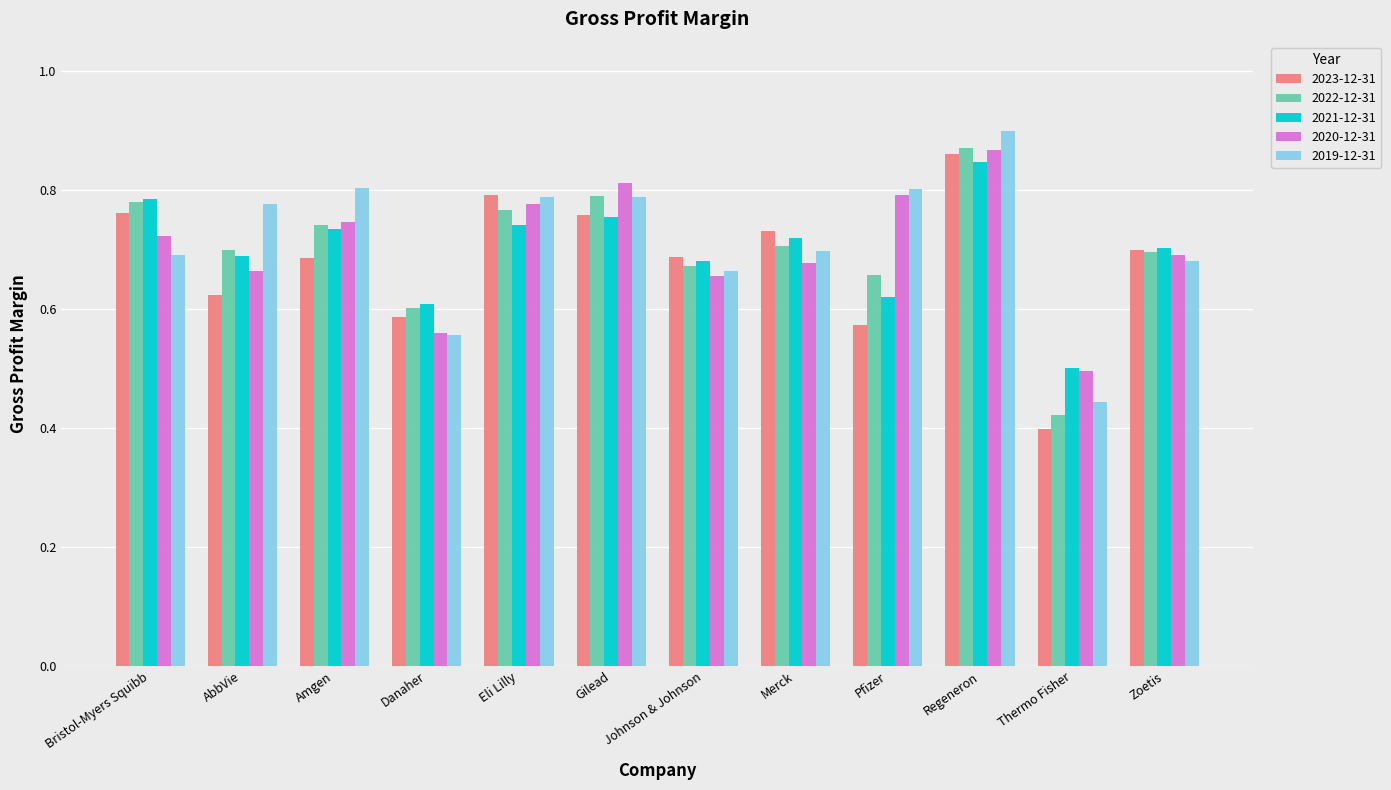

The 2023-12-31 series shows 0.7 at Johnson & Johnson. True or false?

True